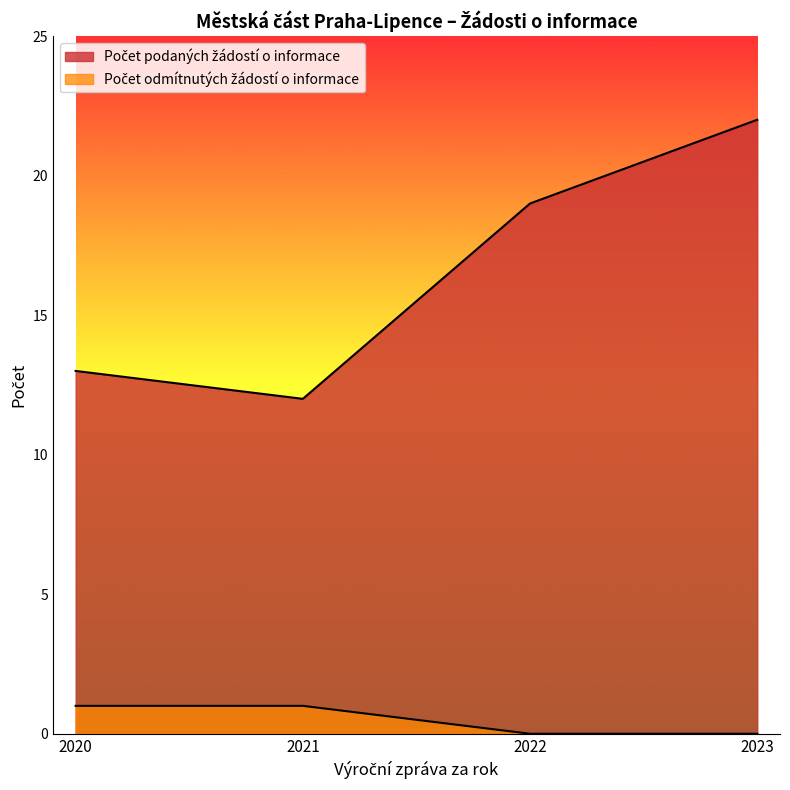

What is the difference between the highest and lowest values at 2021?

11